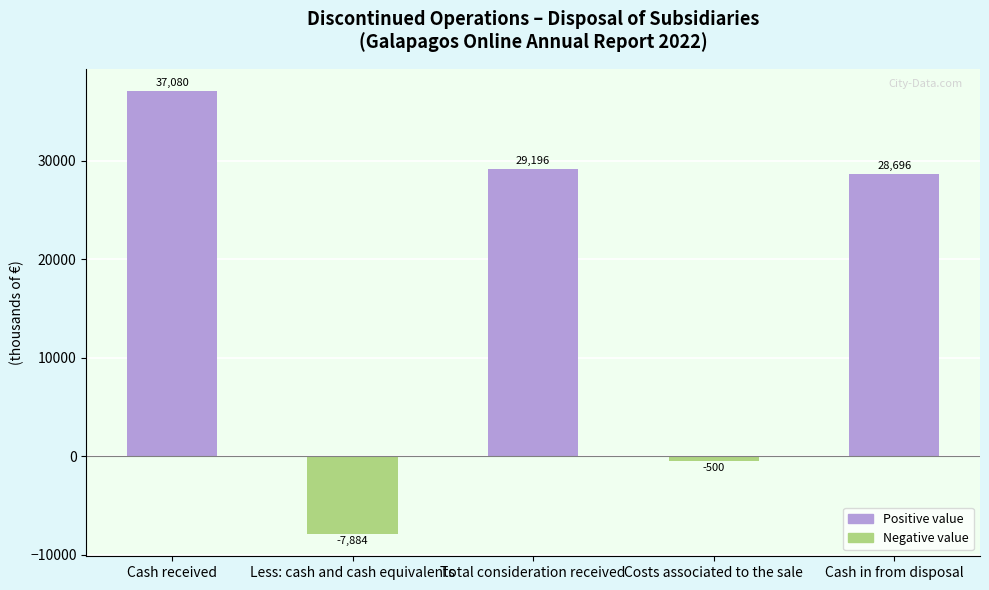

Are the bars horizontal?

No